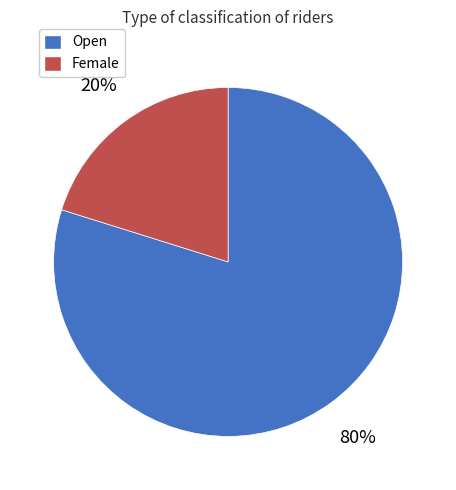

Count the number of slices in the pie.

2